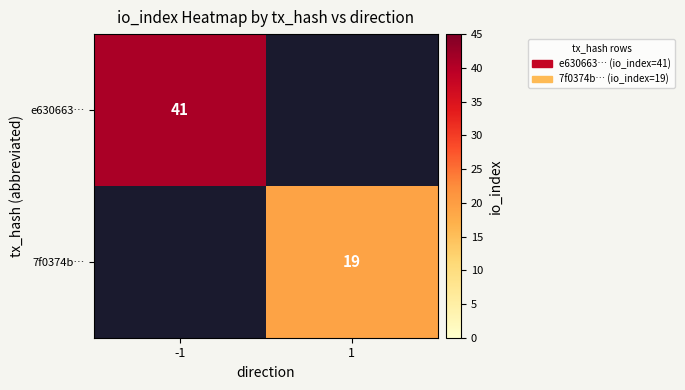

The value of e630663… at -1 is 55. True or false?

False